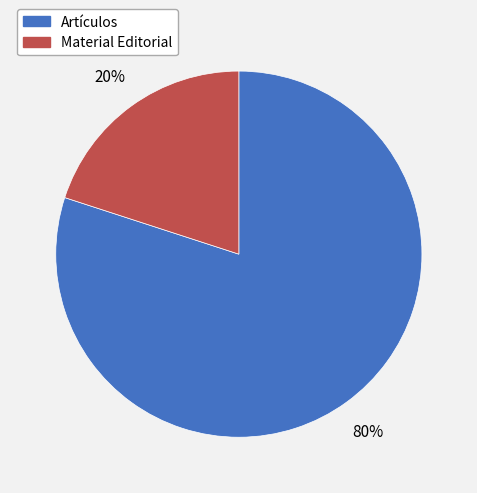

Which category has the biggest portion of the pie?

Artículos